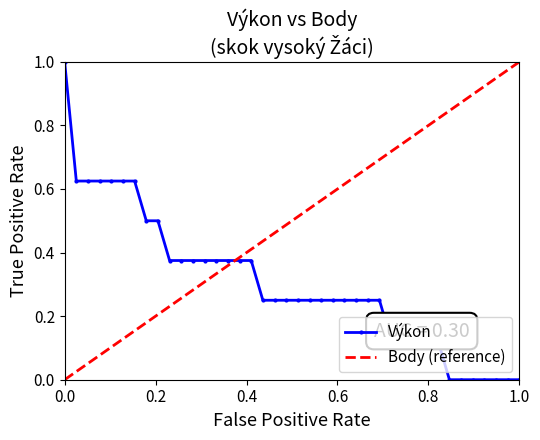

Count the values in the range 0 to 1.

40